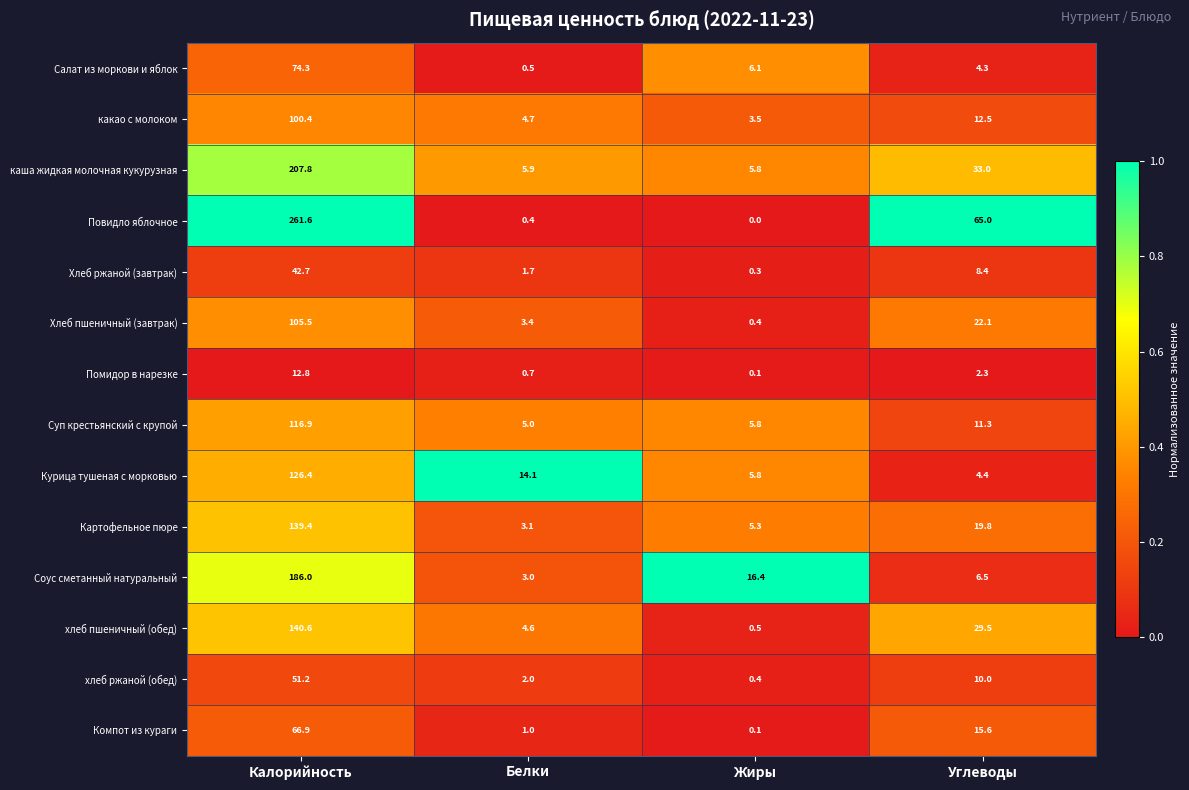

The value of Соус сметанный натуральный at Углеводы is 10.2. True or false?

False